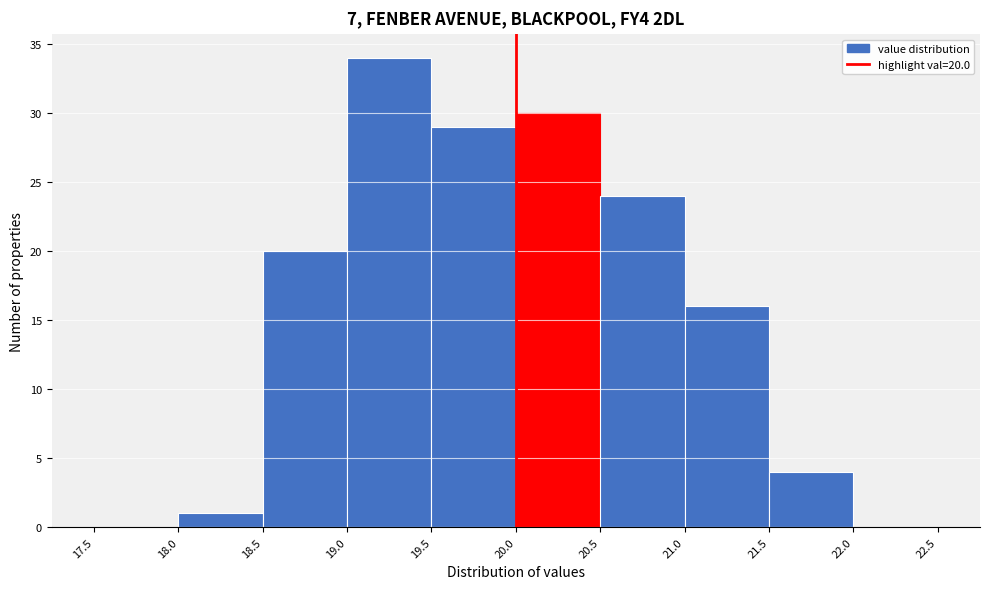

Which range on the x-axis has the tallest bar?

19.0 to 19.5